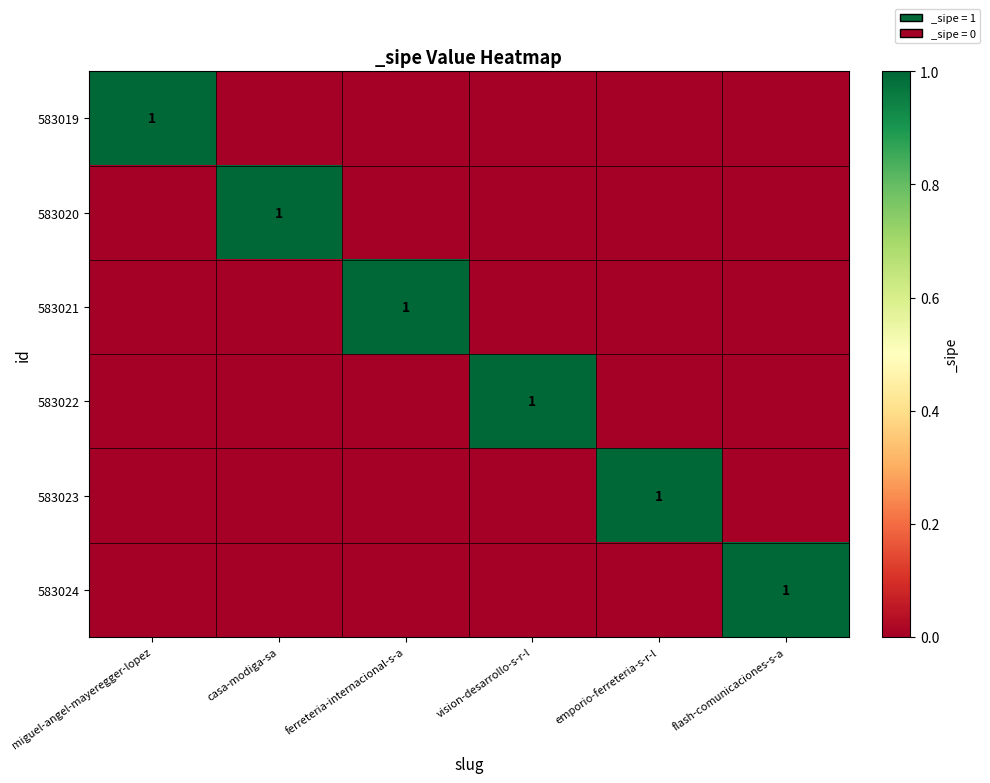

True or false: 583021 has a value of 1 at ferreteria-internacional-s-a.

True